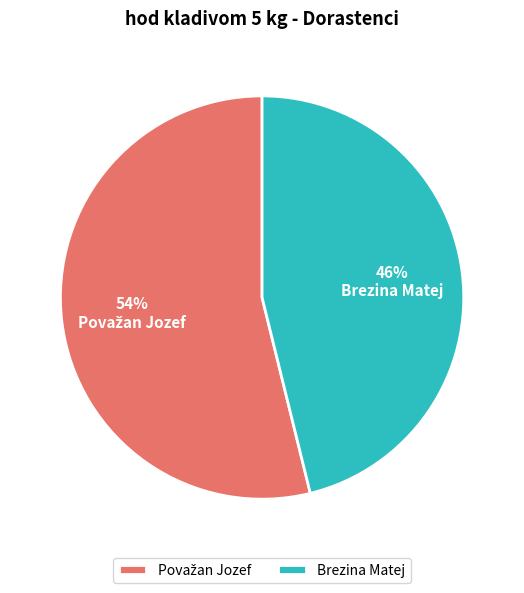

To the nearest percent, what is the average slice percentage?

50%